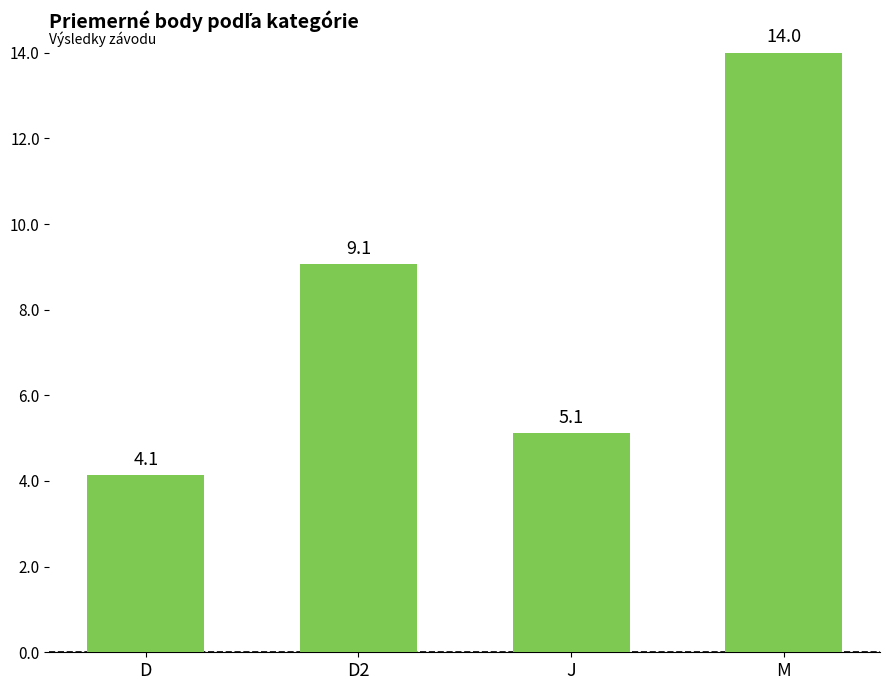

What is the ratio of the value at M to the value at D2?

1.5